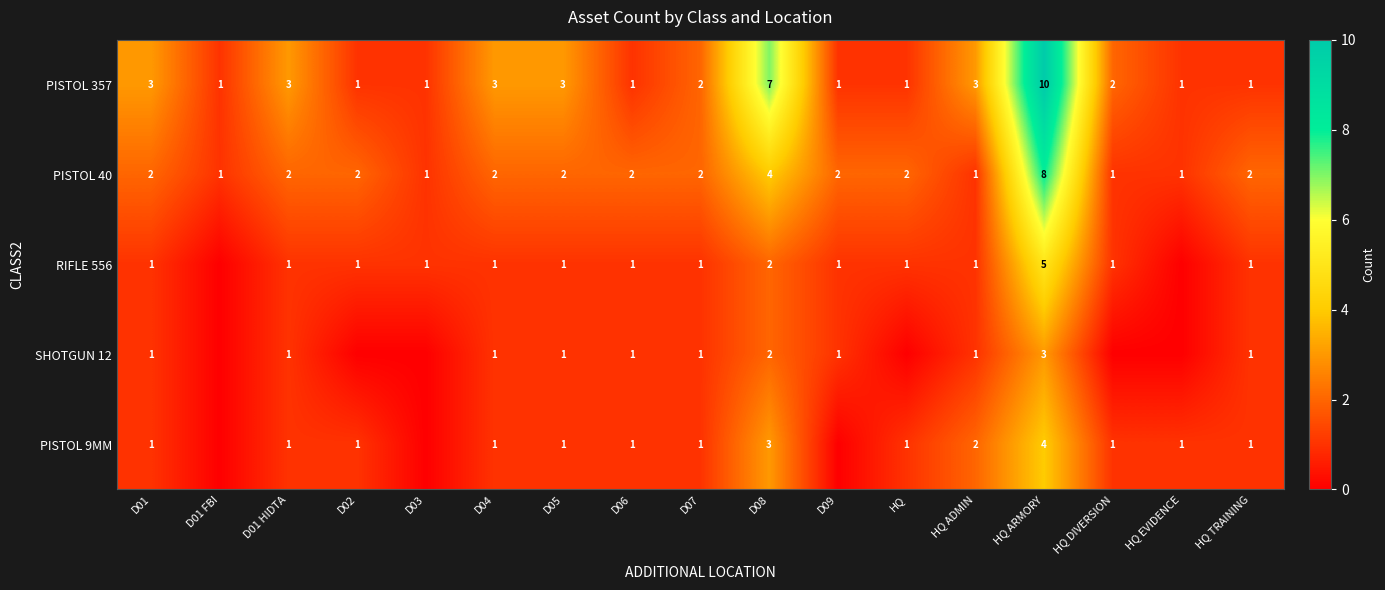

What is the difference between the second highest and second lowest values in the PISTOL 40 series?

3